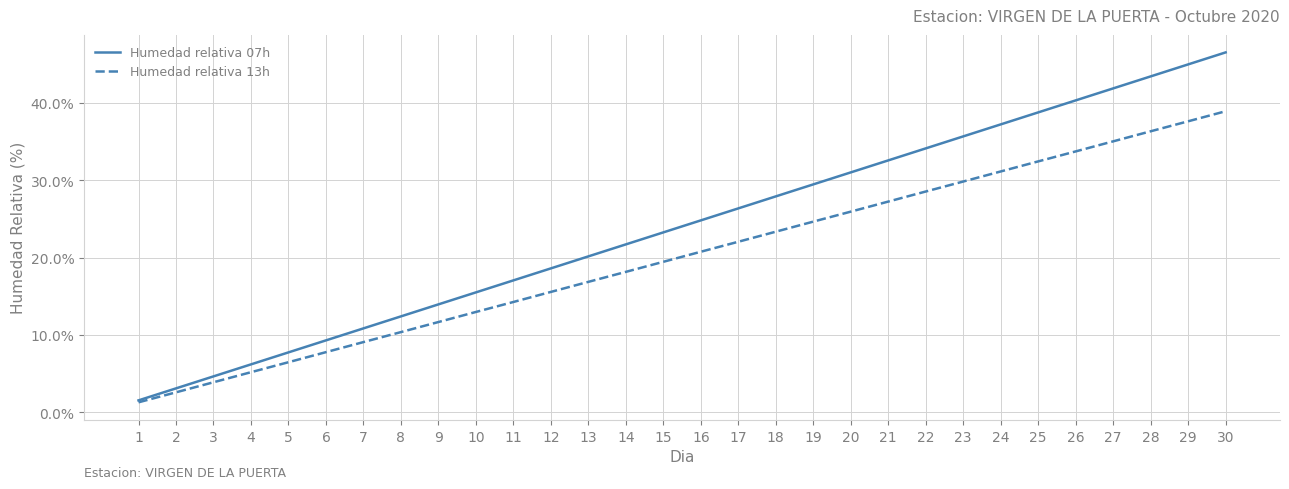

What is the difference between the Humedad relativa 13h values at 5 and 2?

3.9